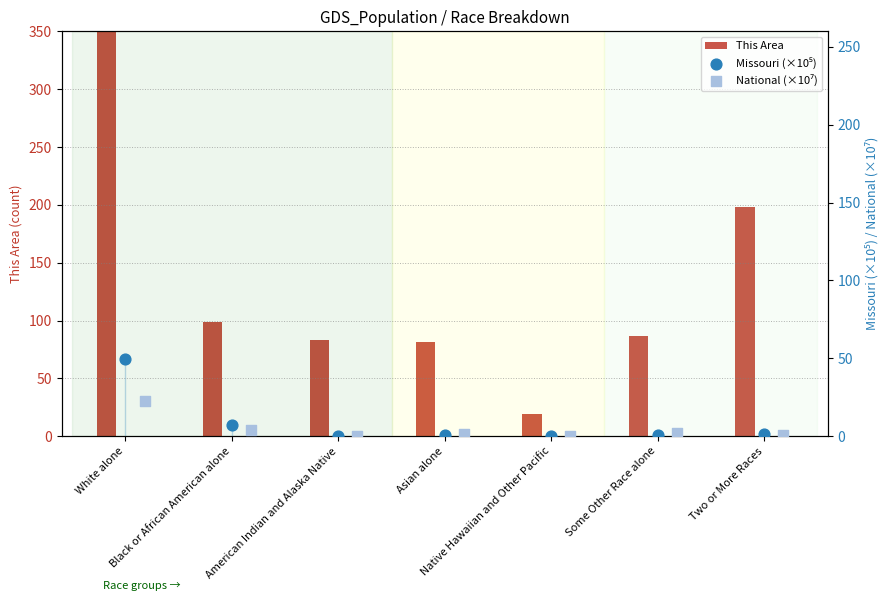

What is the total value across all series at American Indian and Alaska Native?

83.6